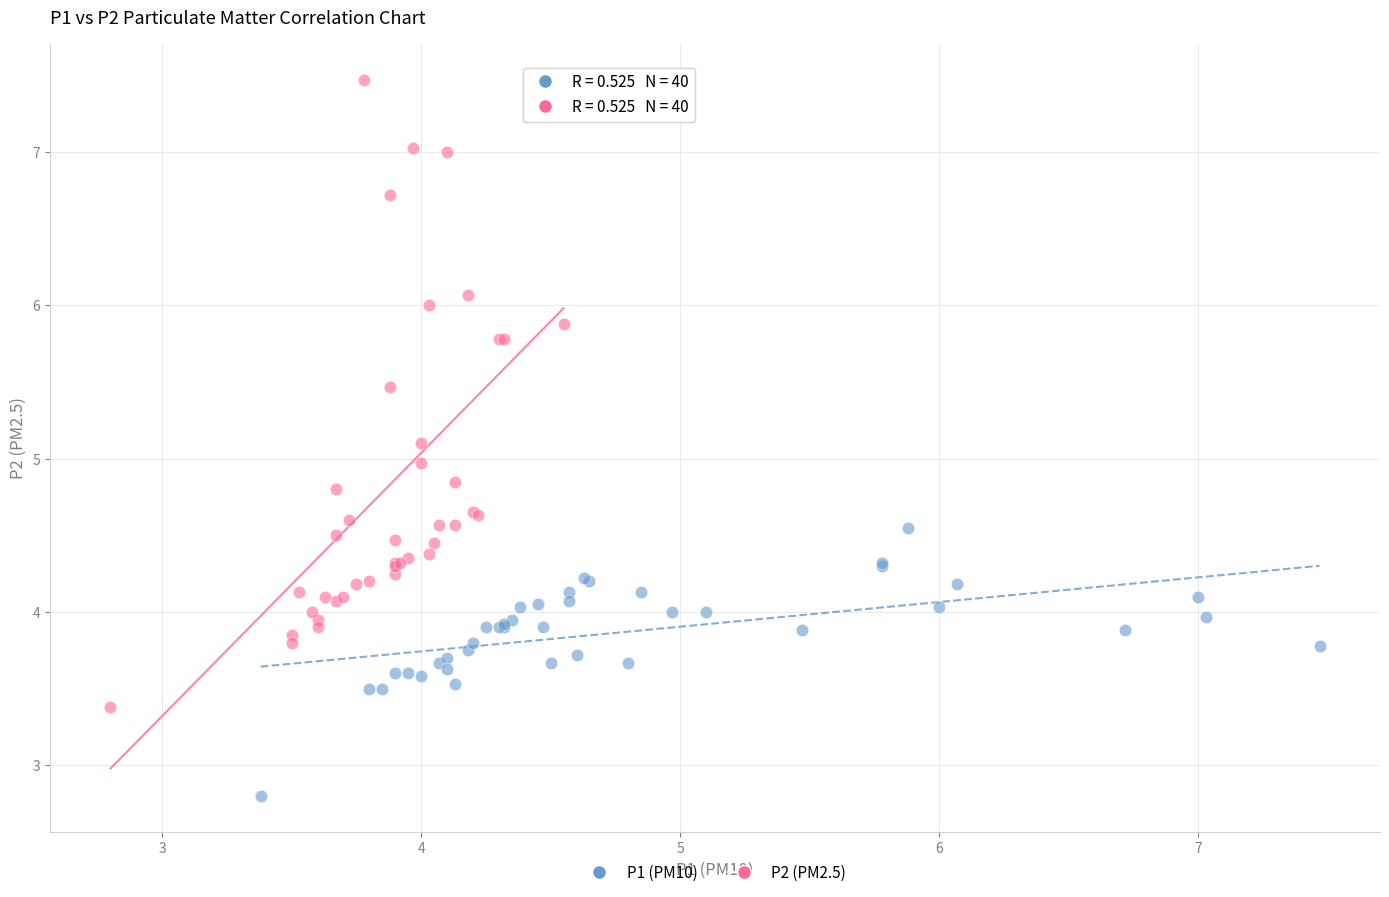

Which series reaches the minimum Y coordinate?

P1 (PM10)